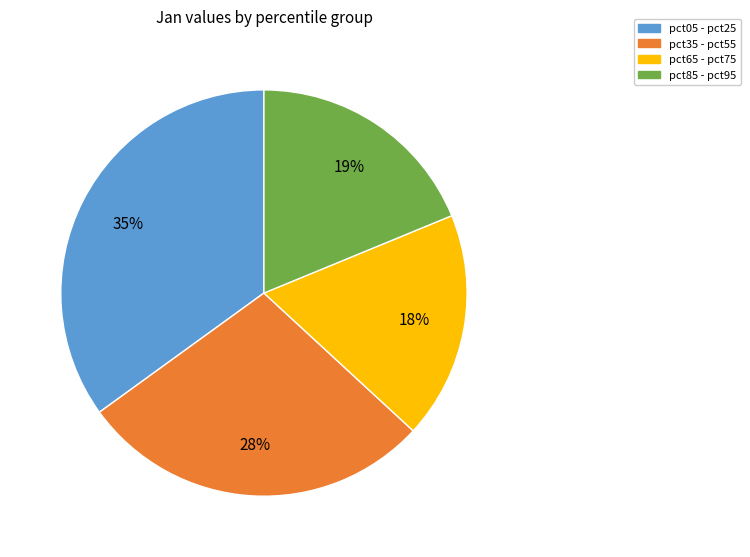

Is there a majority slice in this chart?

No